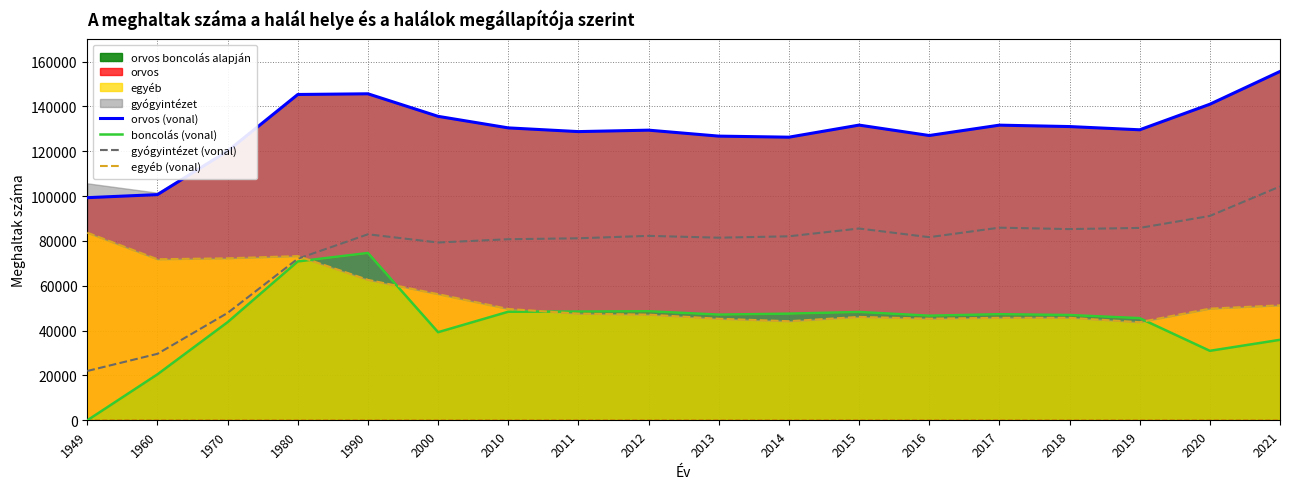

What is the value of the boncolás (vonal) point at the 8th from the left?

48532